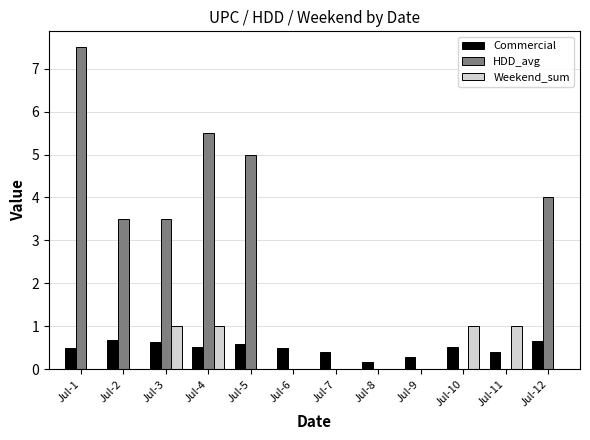

Which series changed the most between Jul-1 and Jul-8?

HDD_avg